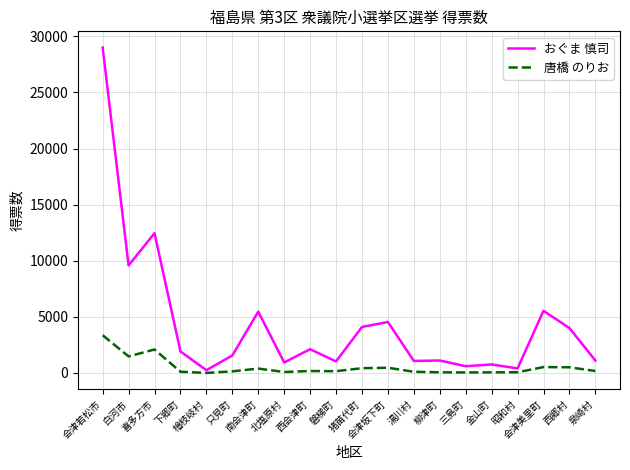

The value of おぐま 慎司 at 猪苗代町 is 4099. True or false?

True